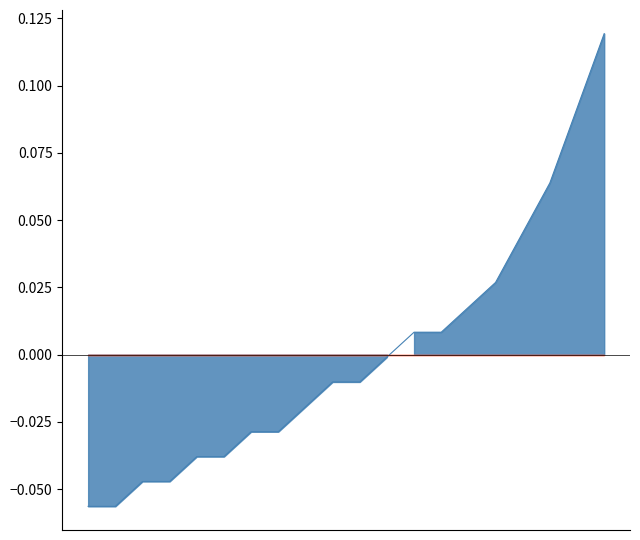

True or false: temperature_line and humidity_line intersect in this chart.

True